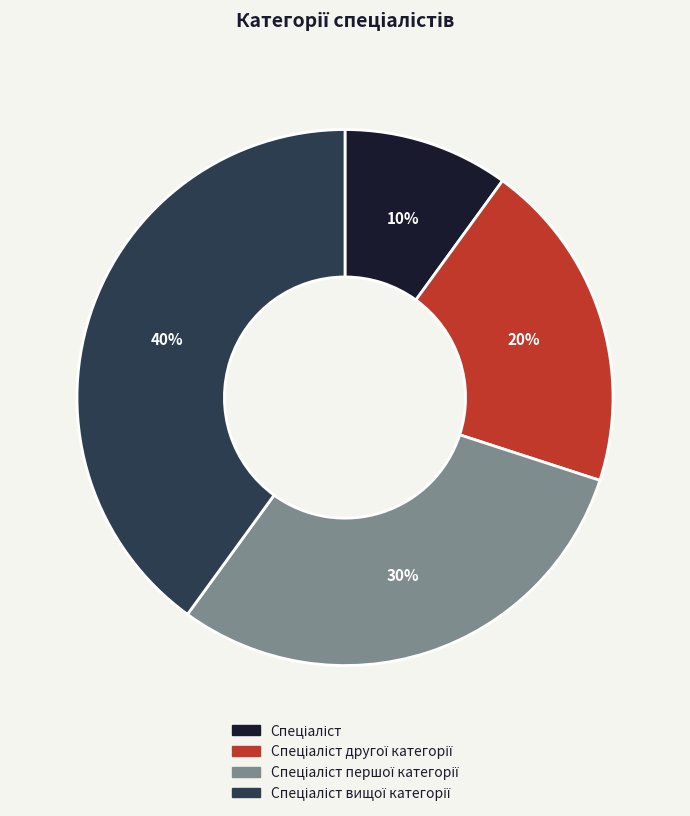

To the nearest percent, what is the average slice percentage?

25%